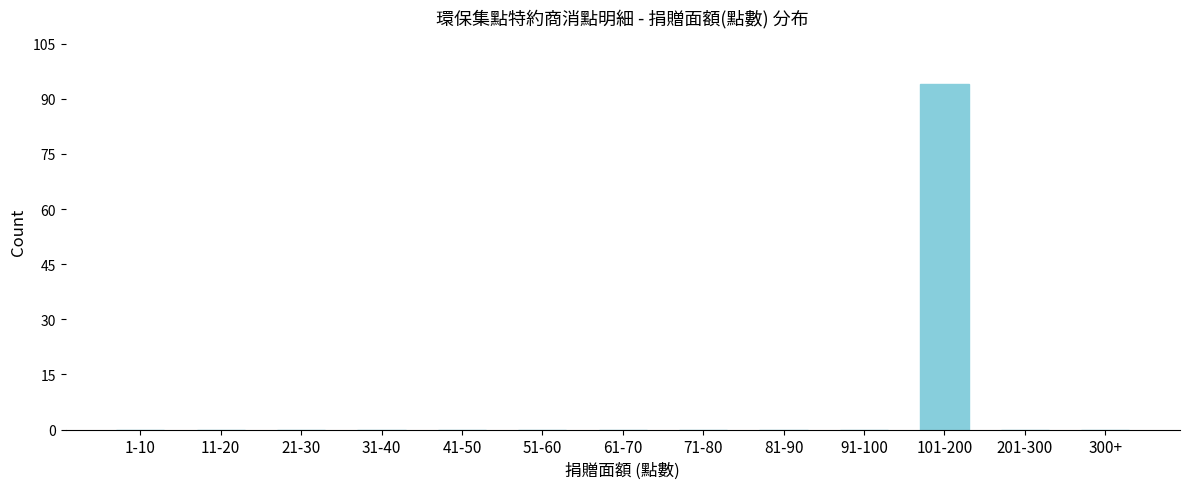

Reading left to right, extract all data points from this chart.

1-10=0	11-20=0	21-30=0	31-40=0	41-50=0	51-60=0	61-70=0	71-80=0	81-90=0	91-100=0	101-200=94	201-300=0	300+=0